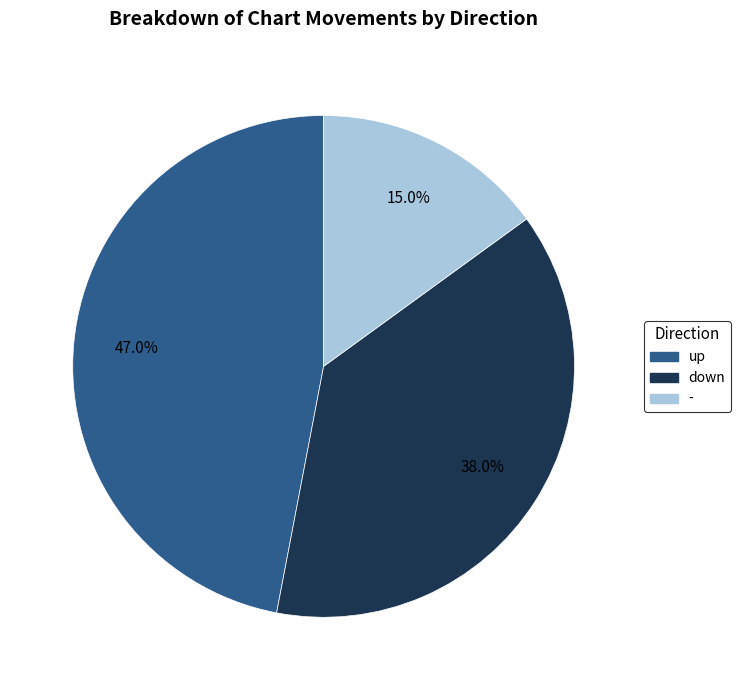

Between - and down, which is larger?

down